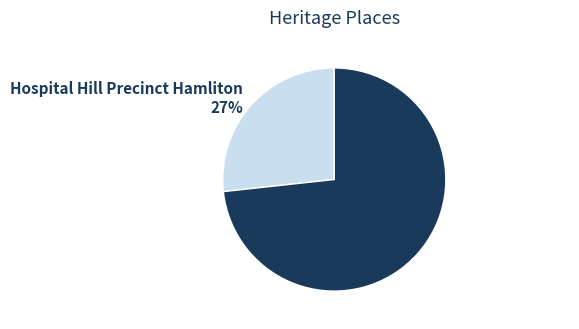

What is the ratio of the value at Emerald Hill Estate to the value at Hospital Hill Precinct Hamliton?

2.7